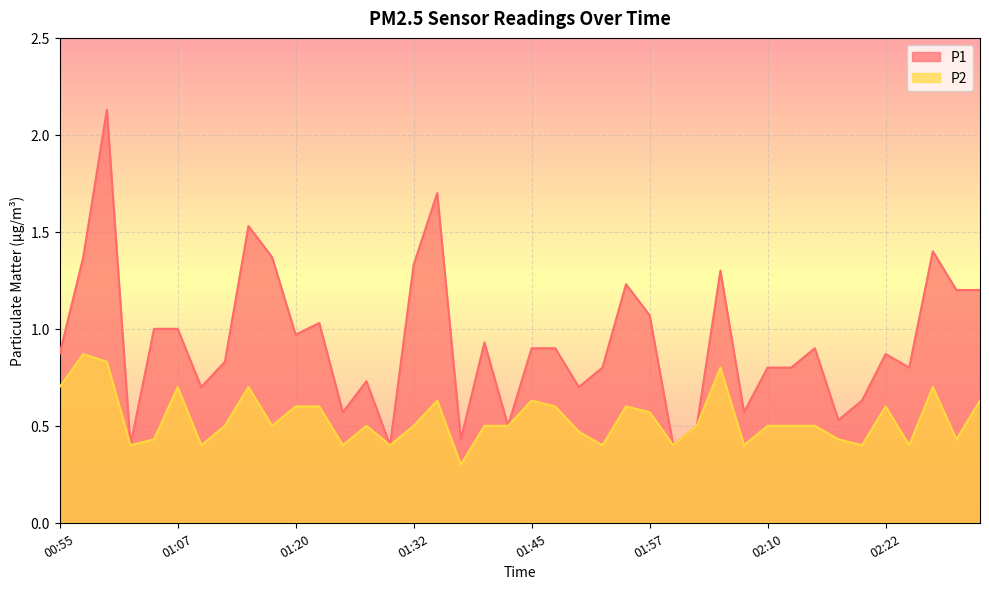

What is the difference between the second highest and minimum values in the P1 series?

1.3